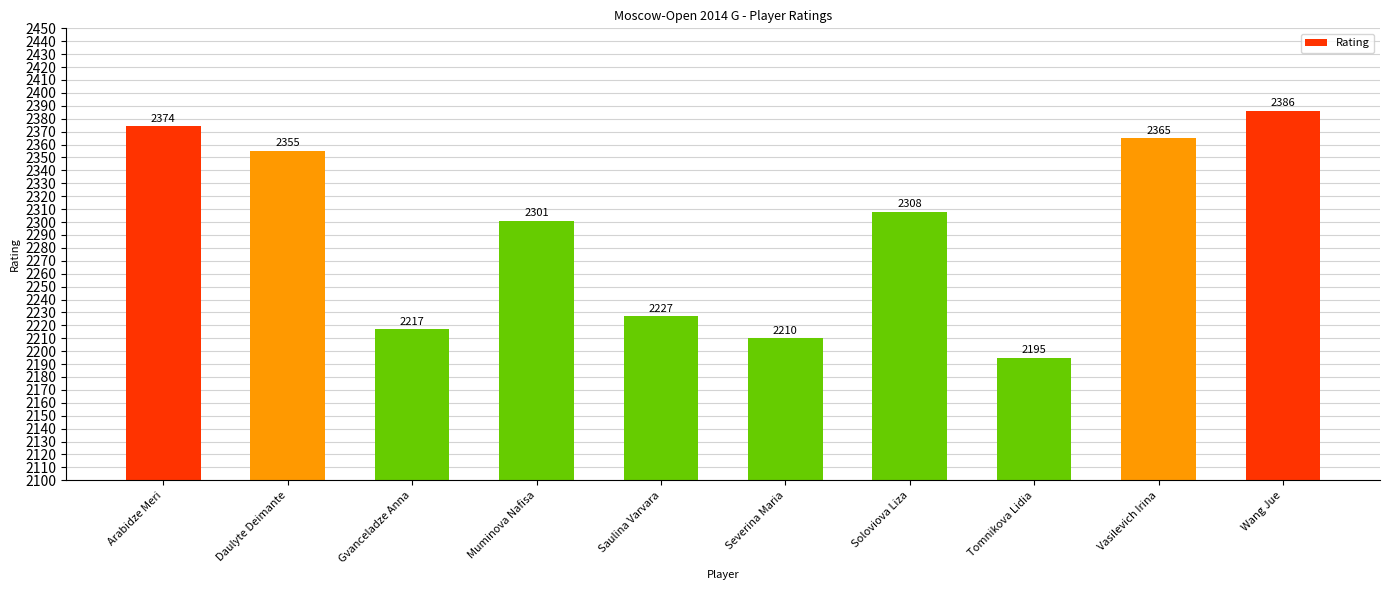

Reading left to right, extract all data points from this chart.

Arabidze Meri=2374	Daulyte Deimante=2355	Gvanceladze Anna=2217	Muminova Nafisa=2301	Saulina Varvara=2227	Severina Maria=2210	Soloviova Liza=2308	Tomnikova Lidia=2195	Vasilevich Irina=2365	Wang Jue=2386